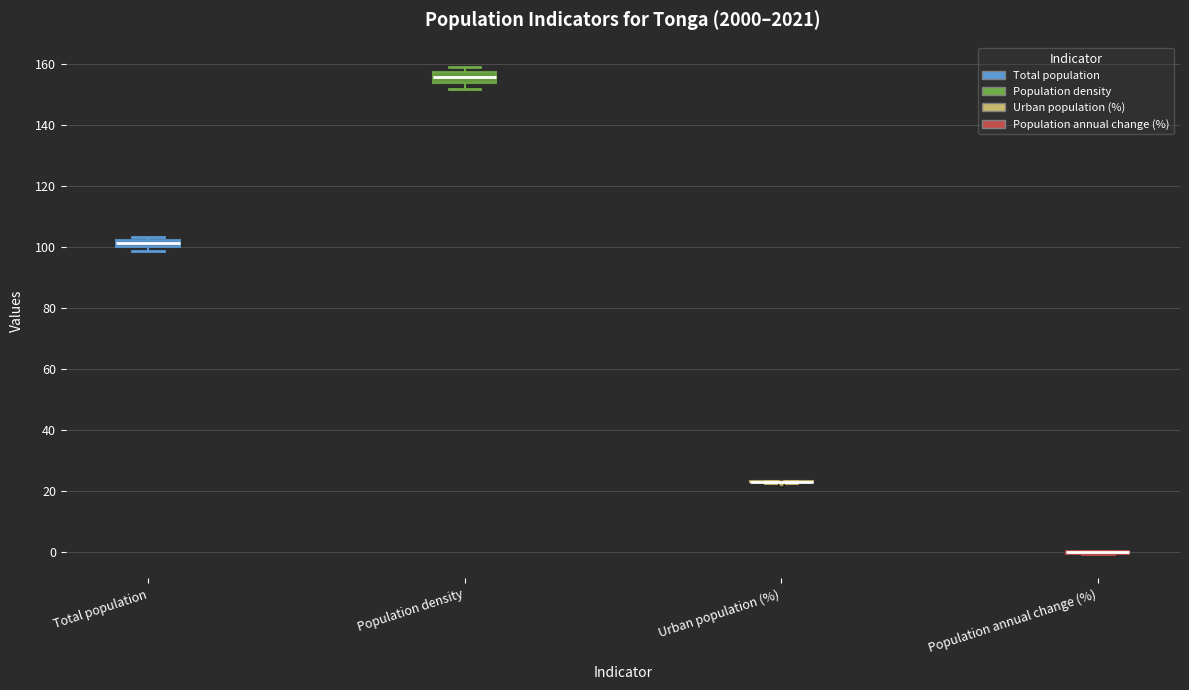

Where does the median line of the box for Population density sit on the y-axis? The values are not printed on the chart, so give them approximately, as read against the axis.

156